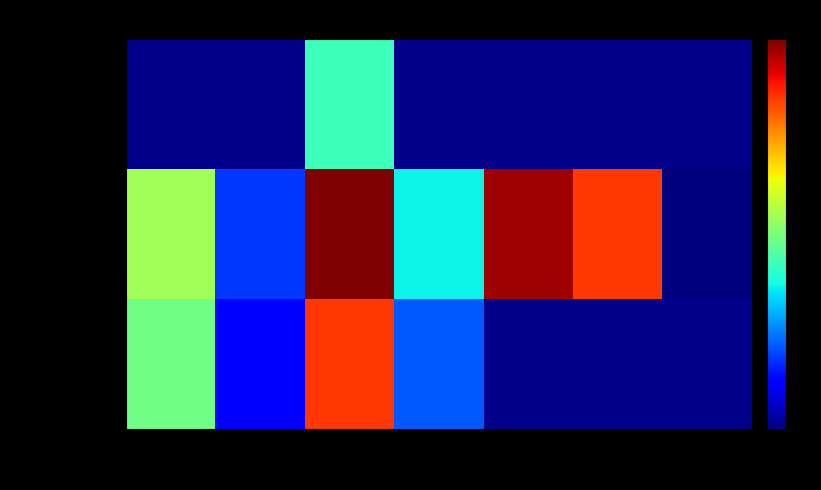

Which has a higher value, 2 or 6?

6